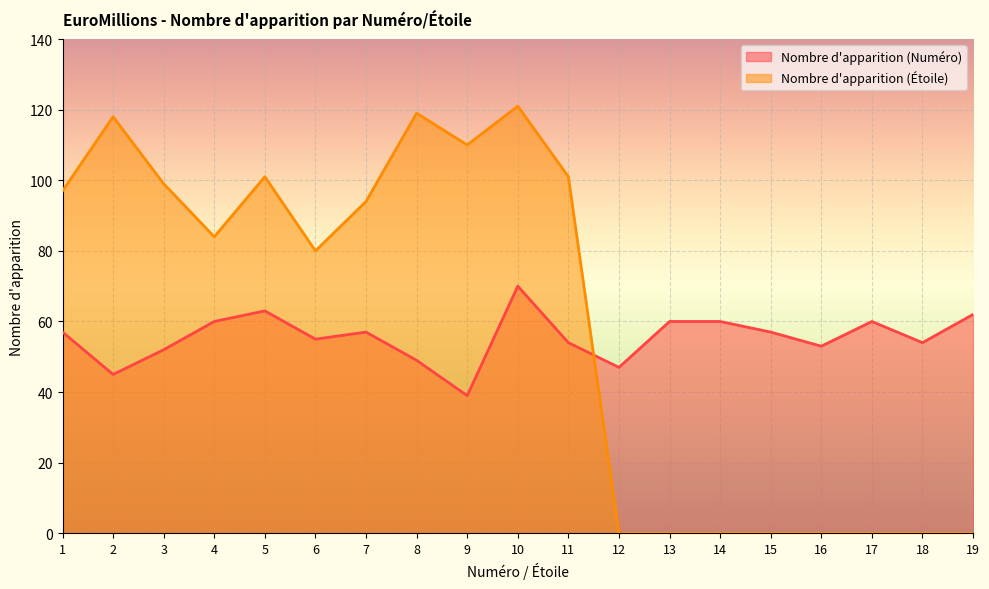

Reading right to left, extract all data points from this chart.

Nombre d'apparition (Numéro): 19=62	18=54	17=60	16=53	15=57	14=60	13=60	12=47	11=54	10=70	9=39	8=49	7=57	6=55	5=63	4=60	3=52	2=45	1=57
Nombre d'apparition (Étoile): 19=0	18=0	17=0	16=0	15=0	14=0	13=0	12=0	11=101	10=121	9=110	8=119	7=94	6=80	5=101	4=84	3=99	2=118	1=97